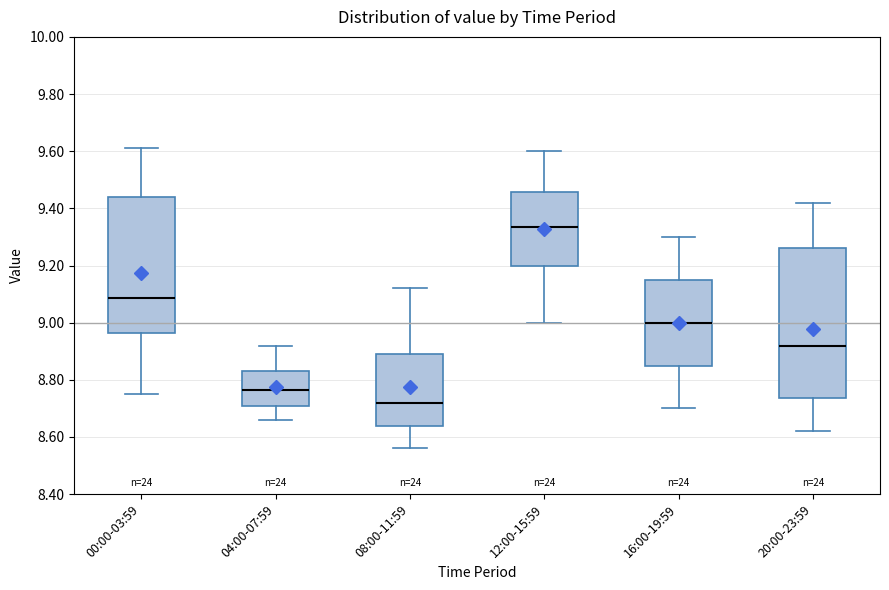

Where does the median line of the box for 00:00-03:59 sit on the y-axis? The values are not printed on the chart, so give them approximately, as read against the axis.

9.08